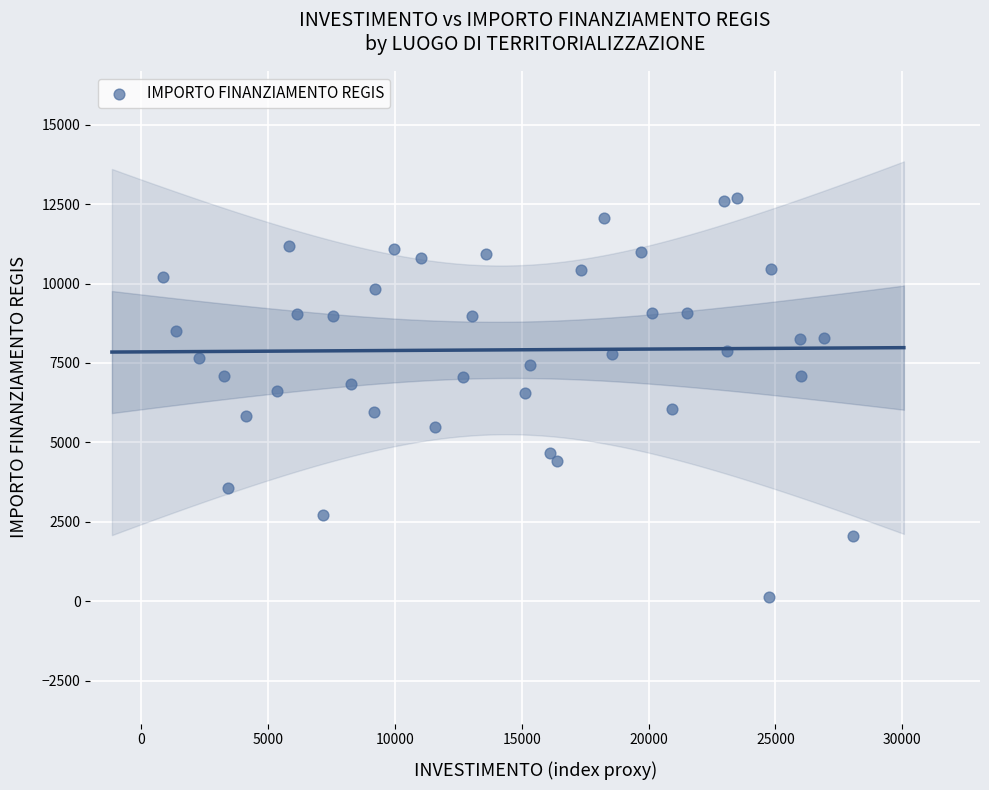

What is the range of X values (max minus min)?

27210.0